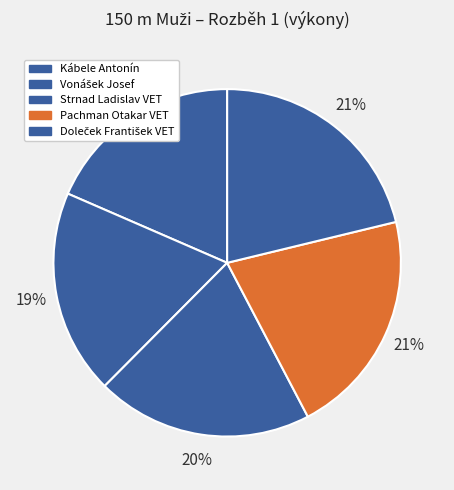

Rank the categories by value from highest to lowest.

Doleček František VET, Pachman Otakar VET, Strnad Ladislav VET, Vonášek Josef, Kábele Antonín